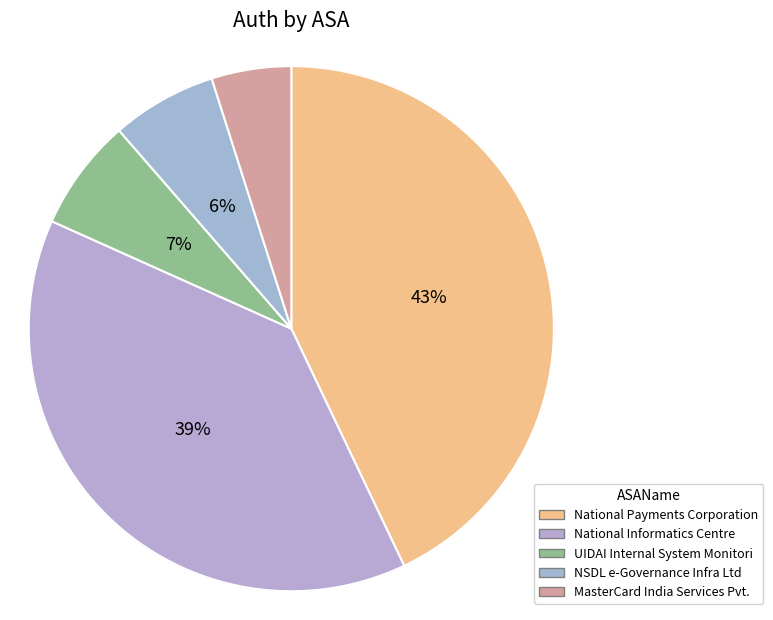

True or false: National Payments Corporation accounts for 43% of the total.

True